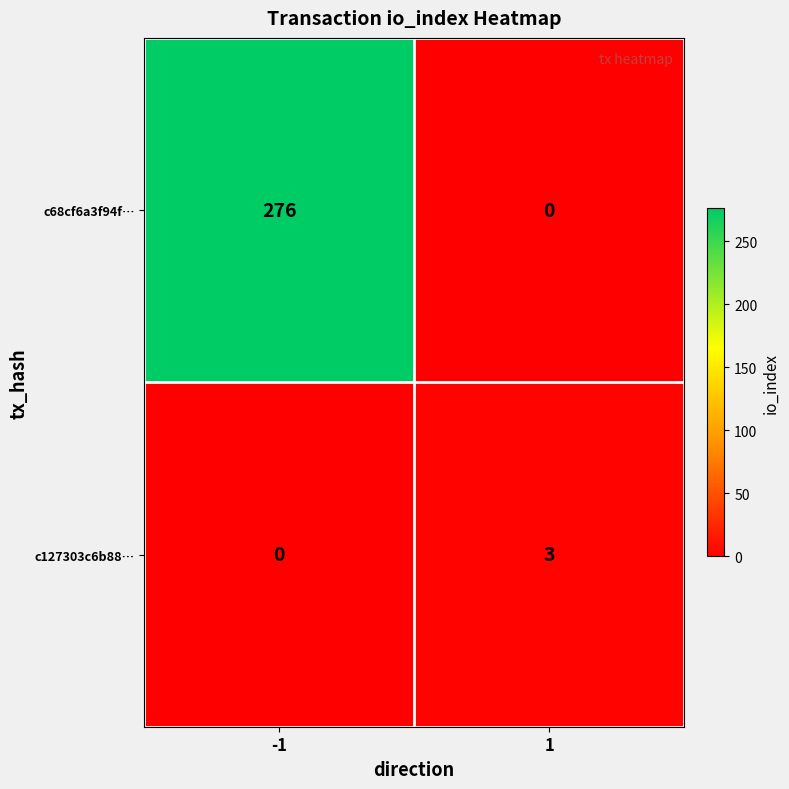

Which series has the widest spread of values?

c68cf6a3f94f…